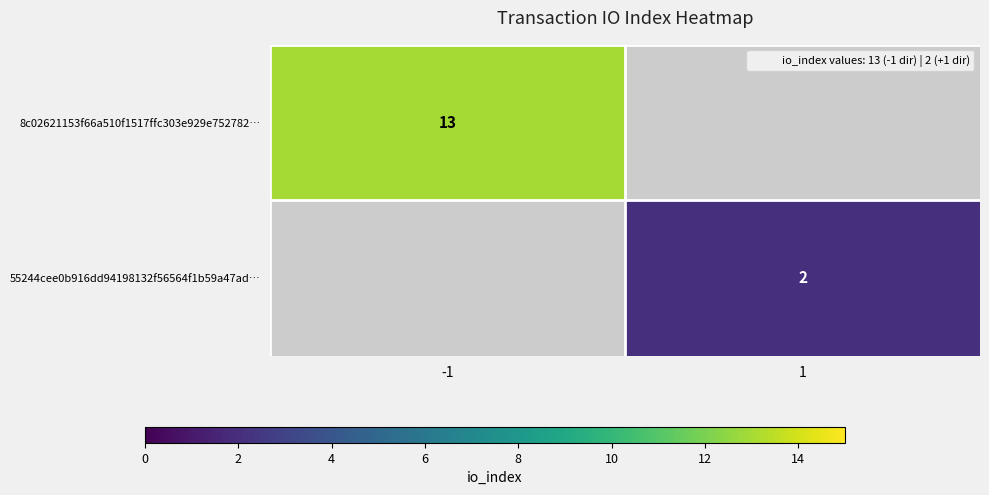

What is the minimum value shown in the chart?

2.0